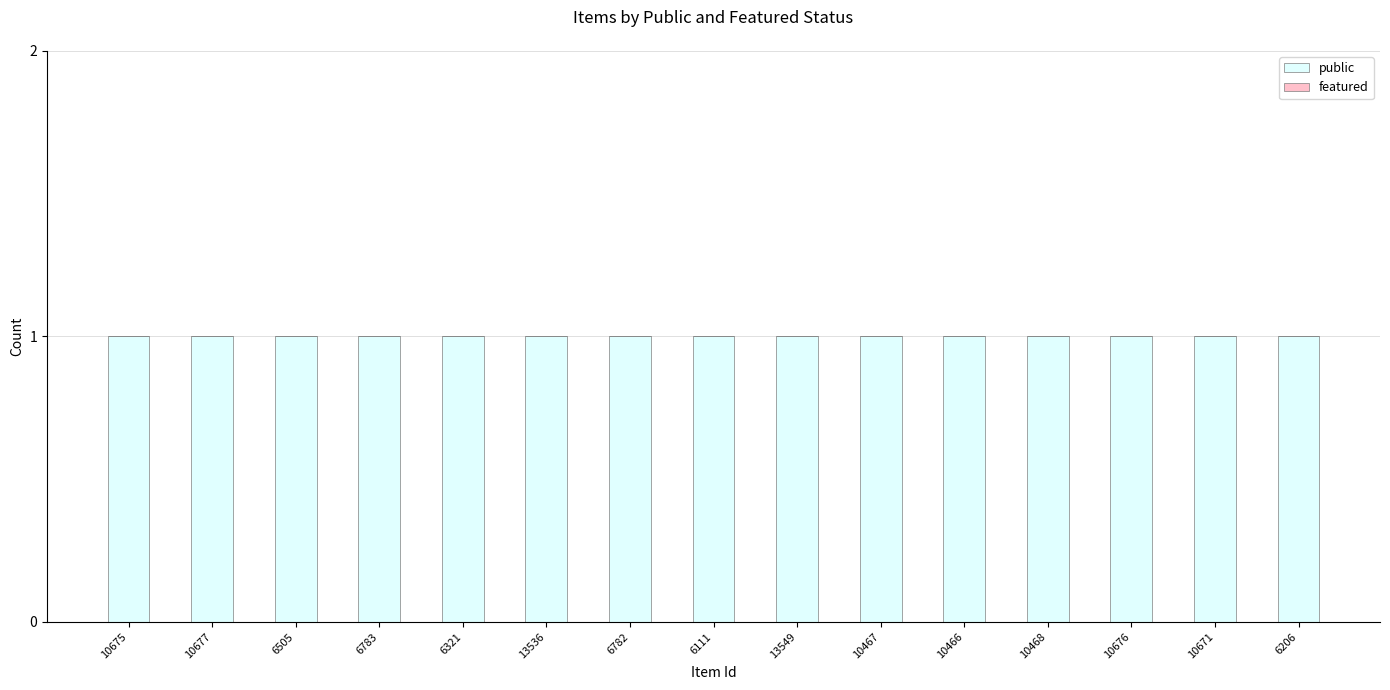

What is the value of the public bar at the 5th from the left?

1